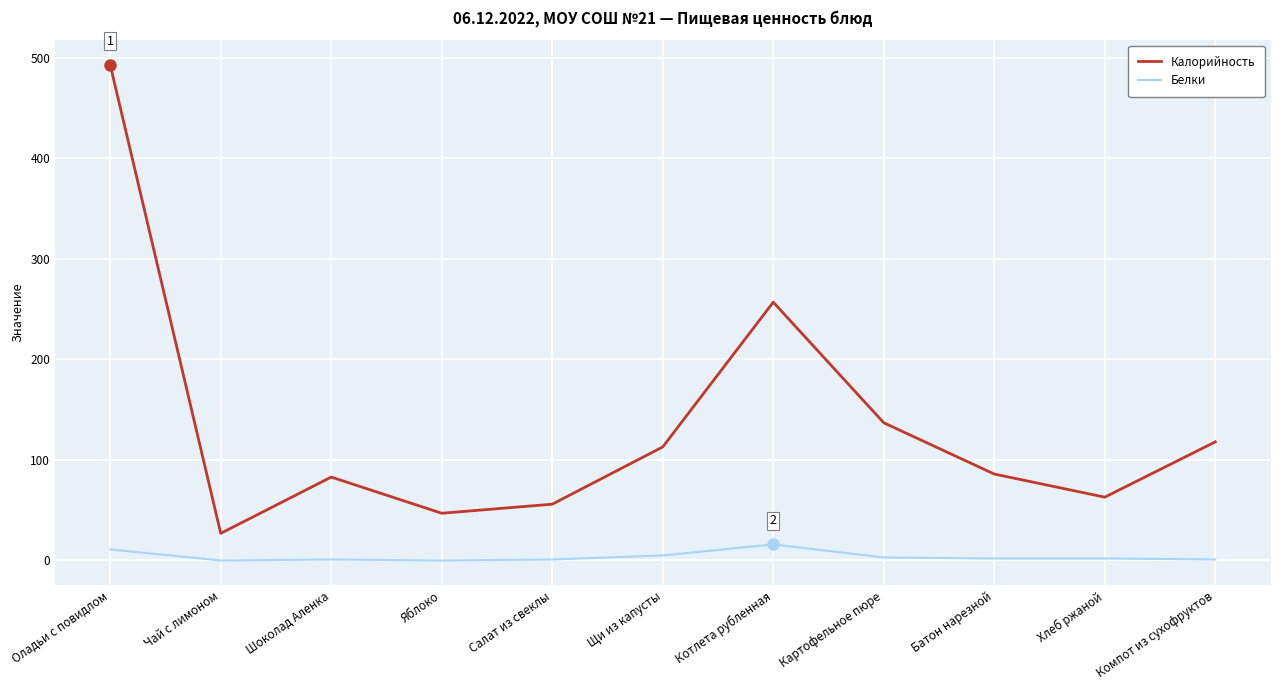

What is the total value across all series at Оладьи с повидлом?

504